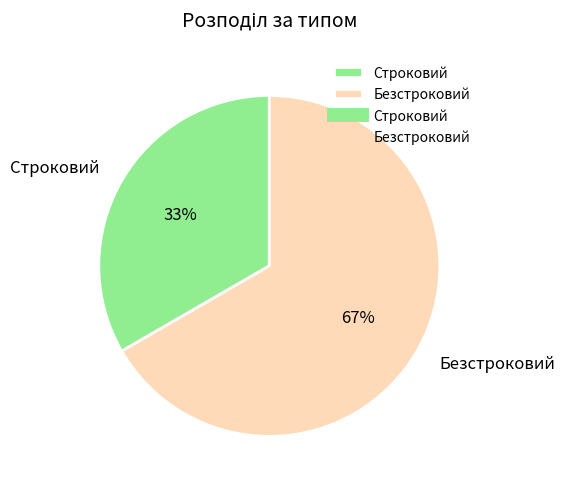

What percentage is the Безстроковий slice, to the nearest percent?

67%